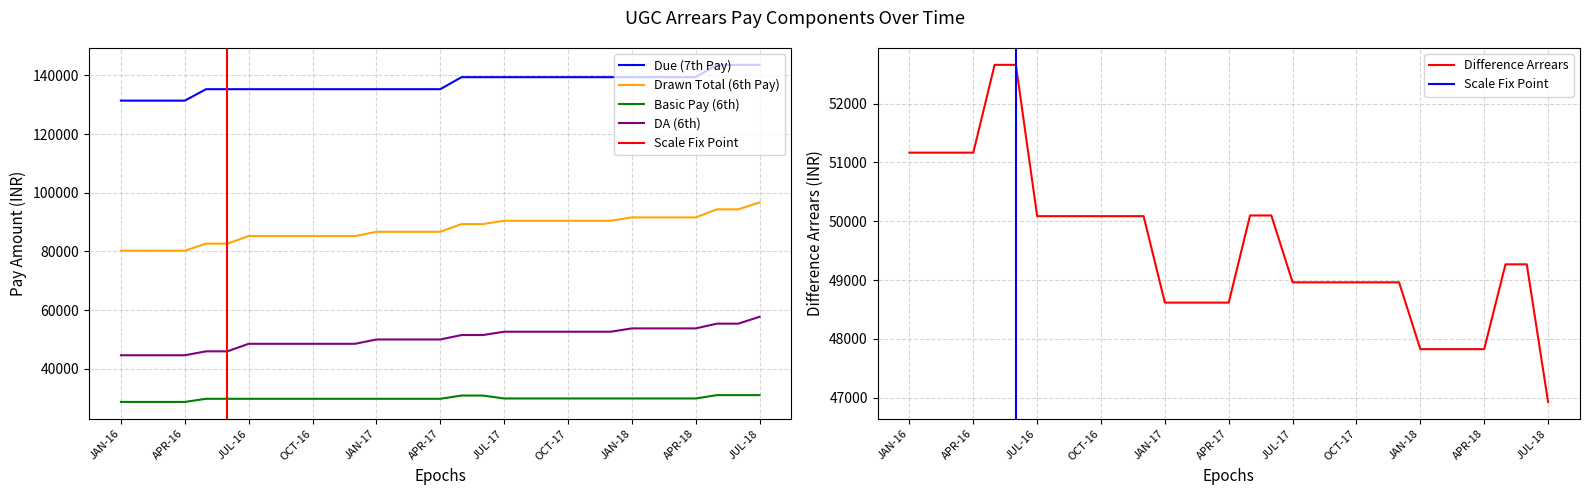

Count the number of data series in this chart.

5